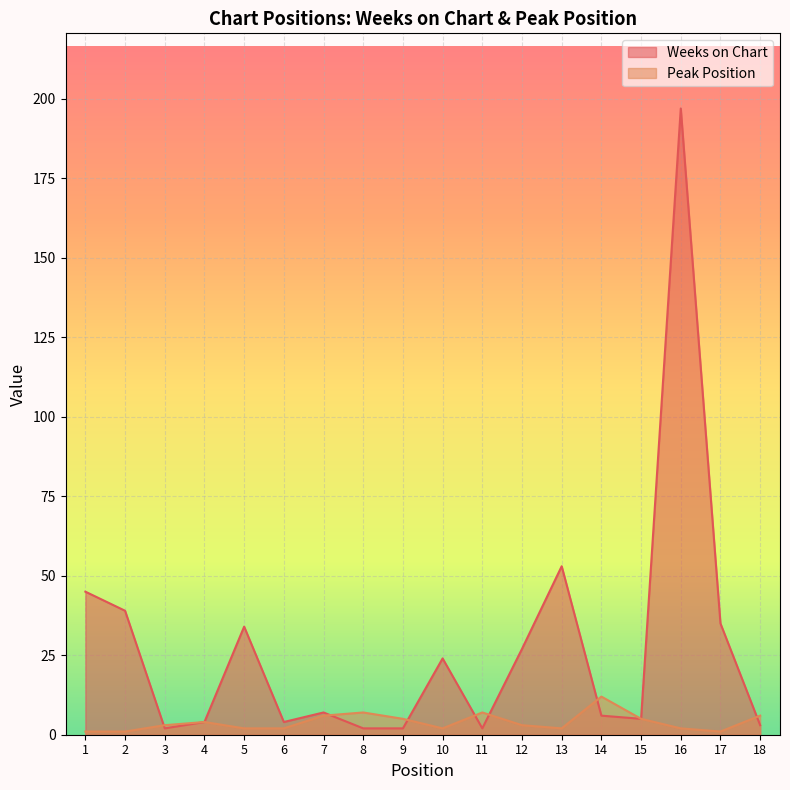

At which category is the sum across all series the highest?

16